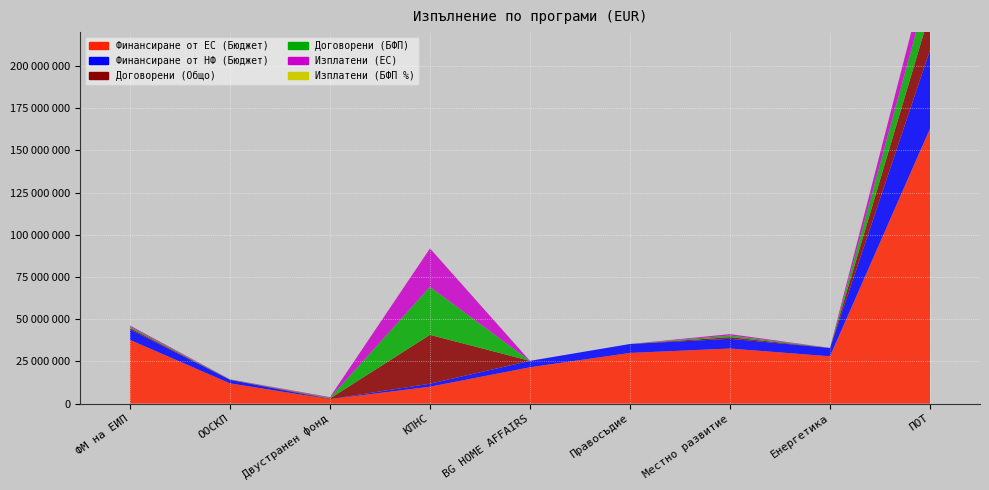

Reading right to left, what are all the values shown in this chart?

Финансиране от ЕС (Бюджет): ПОТ=162855769.7	Енергетика=28000000.0	Местно развитие=32604347.1	Правосъдие=29999539.8	BG HOME AFFAIRS=21499670.5	КПНС=10000000.0	Двустранен фонд=2602000.2	ООСКП=11969816.2	ФМ на ЕИП=37714867.8
Финансиране от НФ (Бюджет): ПОТ=46534168.6	Енергетика=4941176.0	Местно развитие=5753708.2	Правосъдие=5294036.8	BG HOME AFFAIRS=3794059.5	КПНС=1764706.0	Двустранен фонд=0.0	ООСКП=2112320.4	ФМ на ЕИП=6264576.9
Договорени (Общо): ПОТ=22372058.2	Енергетика=15952.3	Местно развитие=976567.5	Правосъдие=0.0	BG HOME AFFAIRS=4095.4	КПНС=28947904.5	Двустранен фонд=403920.6	ООСКП=106220.9	ФМ на ЕИП=776909.8
Договорени (БФП): ПОТ=18557146.5	Енергетика=14469.6	Местно развитие=976567.5	Правосъдие=0.0	BG HOME AFFAIRS=4095.4	КПНС=28416350.6	Двустранен фонд=403920.6	ООСКП=106220.9	ФМ на ЕИП=775887.2
Изплатени (ЕС): ПОТ=13000812.0	Енергетика=11575.6	Местно развитие=830082.4	Правосъдие=0.0	BG HOME AFFAIRS=2457.3	КПНС=22774478.4	Двустранен фонд=403920.6	ООСКП=90287.8	ФМ на ЕИП=666637.6
Изплатени (БФП %): ПОТ=70061.0	Енергетика=0.0	Местно развитие=0.0	Правосъдие=0.0	BG HOME AFFAIRS=0.0	КПНС=55667.9	Двустранен фонд=0.0	ООСКП=0.0	ФМ на ЕИП=0.0